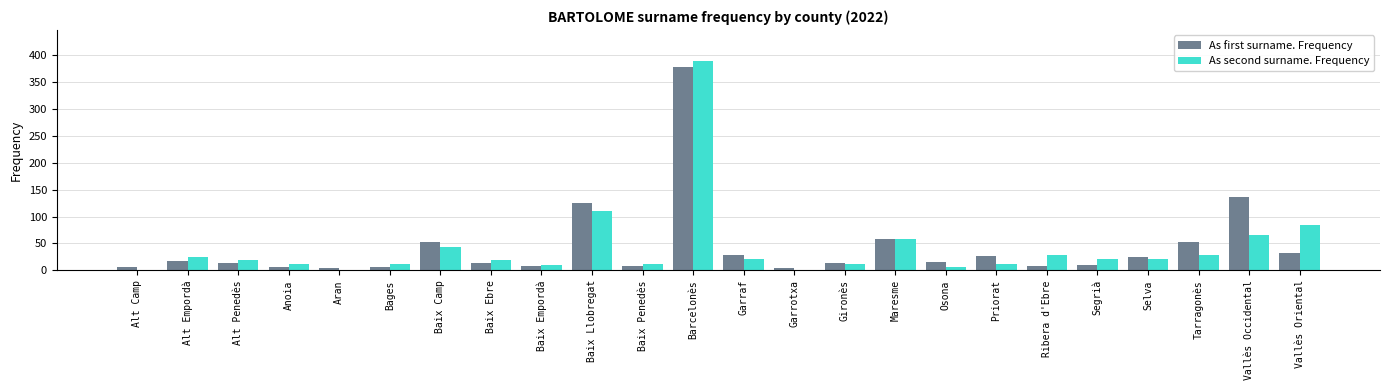

What are all the series names shown in the legend?

As first surname. Frequency, As second surname. Frequency